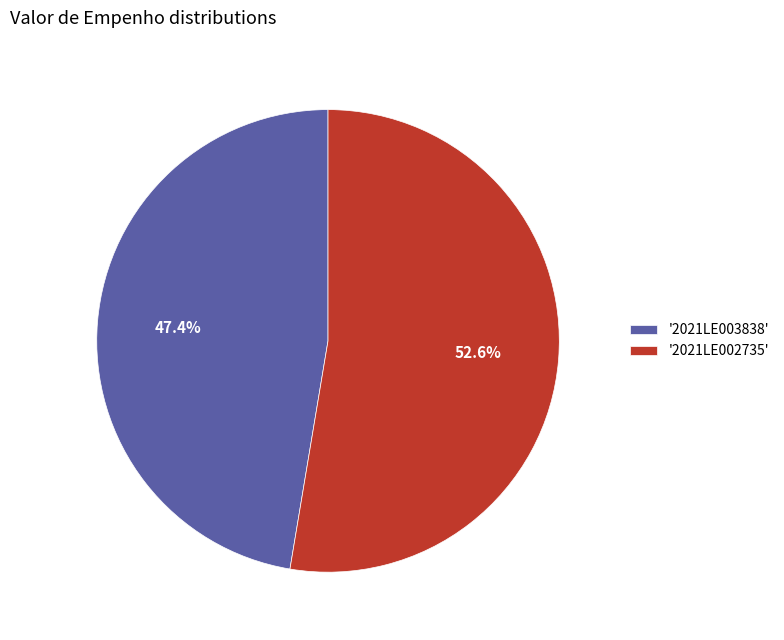

Rank the categories by value from lowest to highest.

'2021LE003838', '2021LE002735'